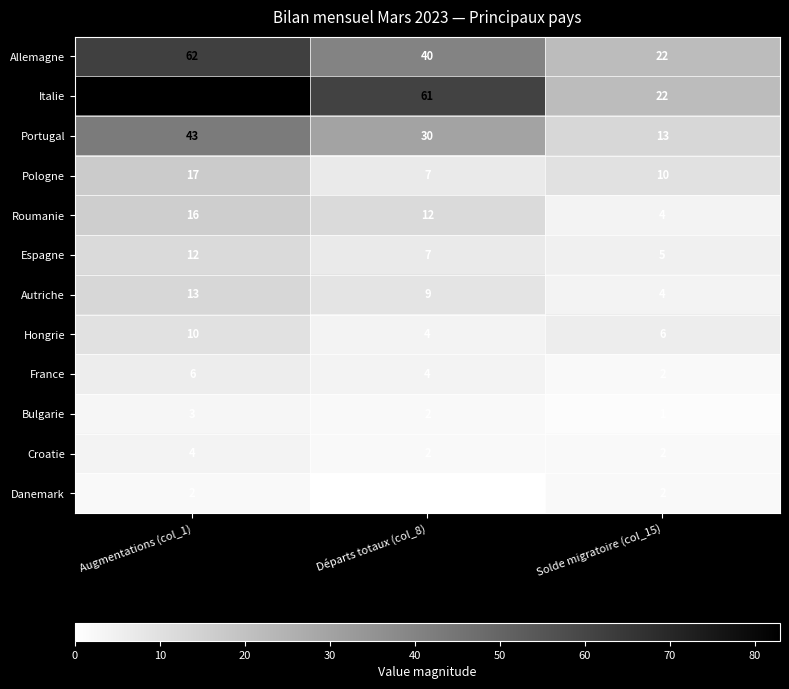

The value of Pologne at Solde migratoire (col_15) is 10. True or false?

True